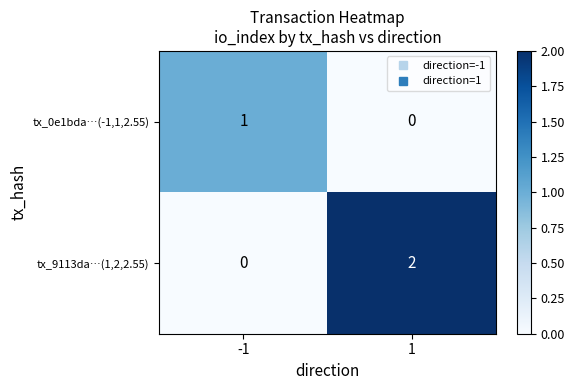

At which category is the sum across all series the highest?

1